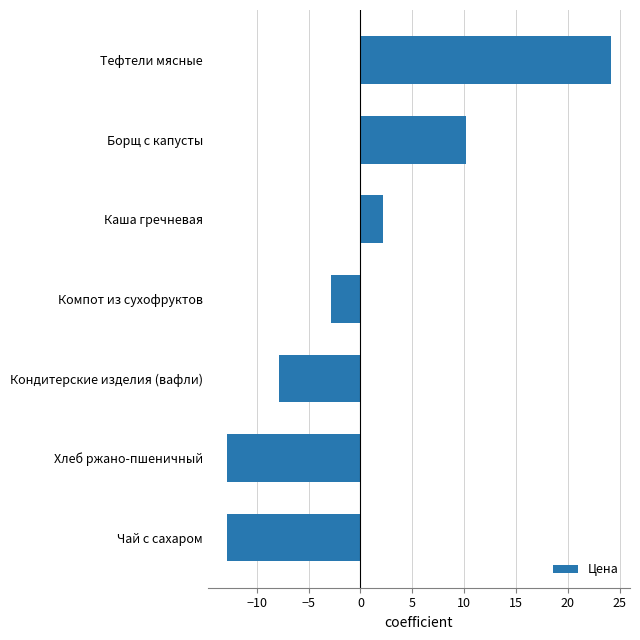

Does the chart contain any negative values?

Yes